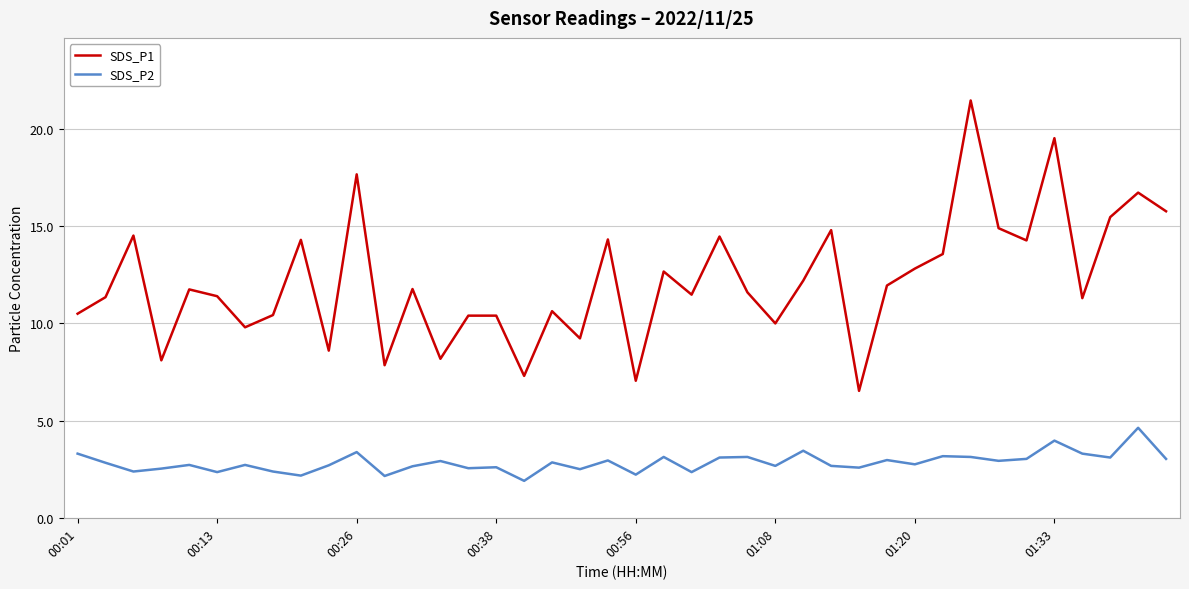

What is the difference between the maximum and minimum values in the SDS_P1 series?

14.9